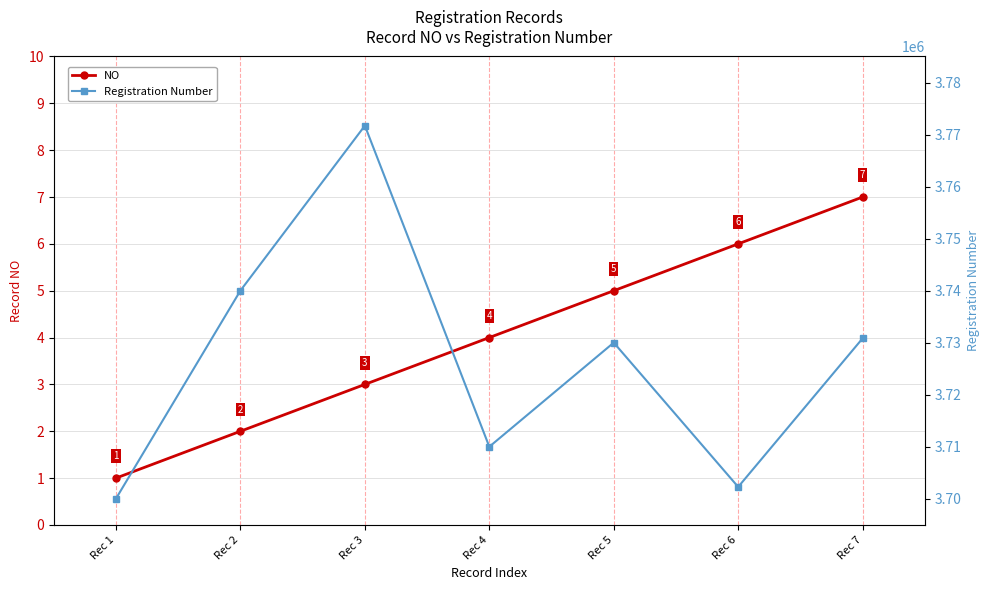

List the labels in order of NO value, smallest first.

Rec 1, Rec 2, Rec 3, Rec 4, Rec 5, Rec 6, Rec 7